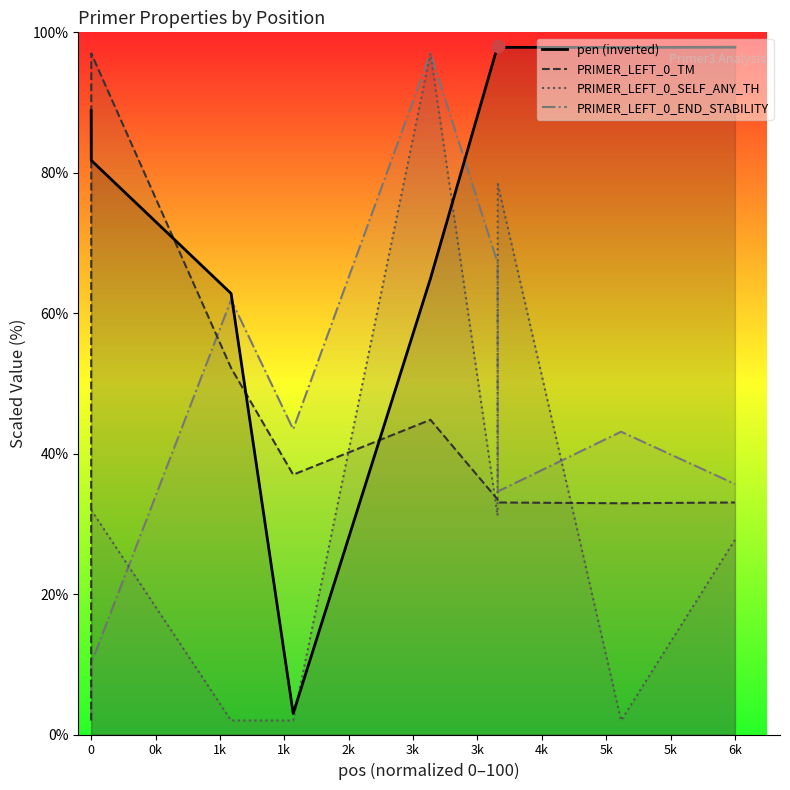

What are all the series names shown in the legend?

pen (inverted), PRIMER_LEFT_0_TM, PRIMER_LEFT_0_SELF_ANY_TH, PRIMER_LEFT_0_END_STABILITY